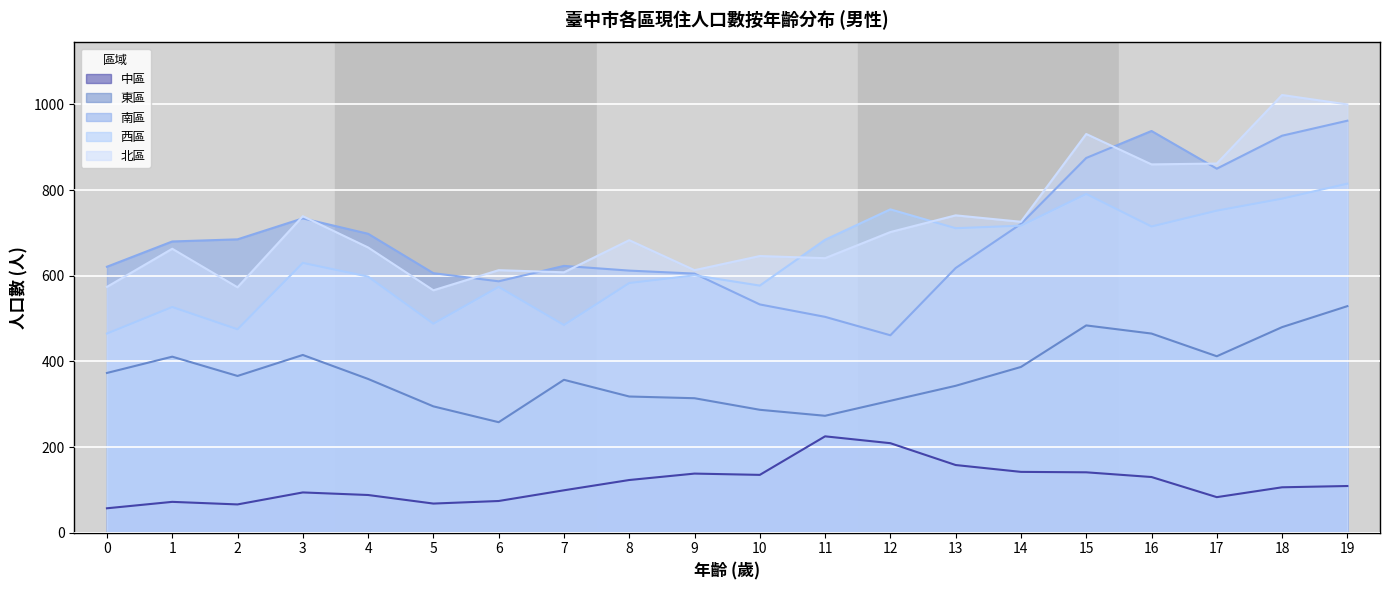

How many categories are shown in the chart?

20